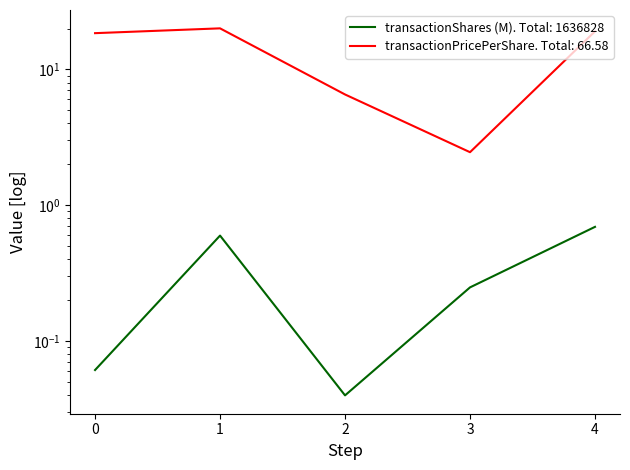

What is the average value of the transactionShares series?

0.3